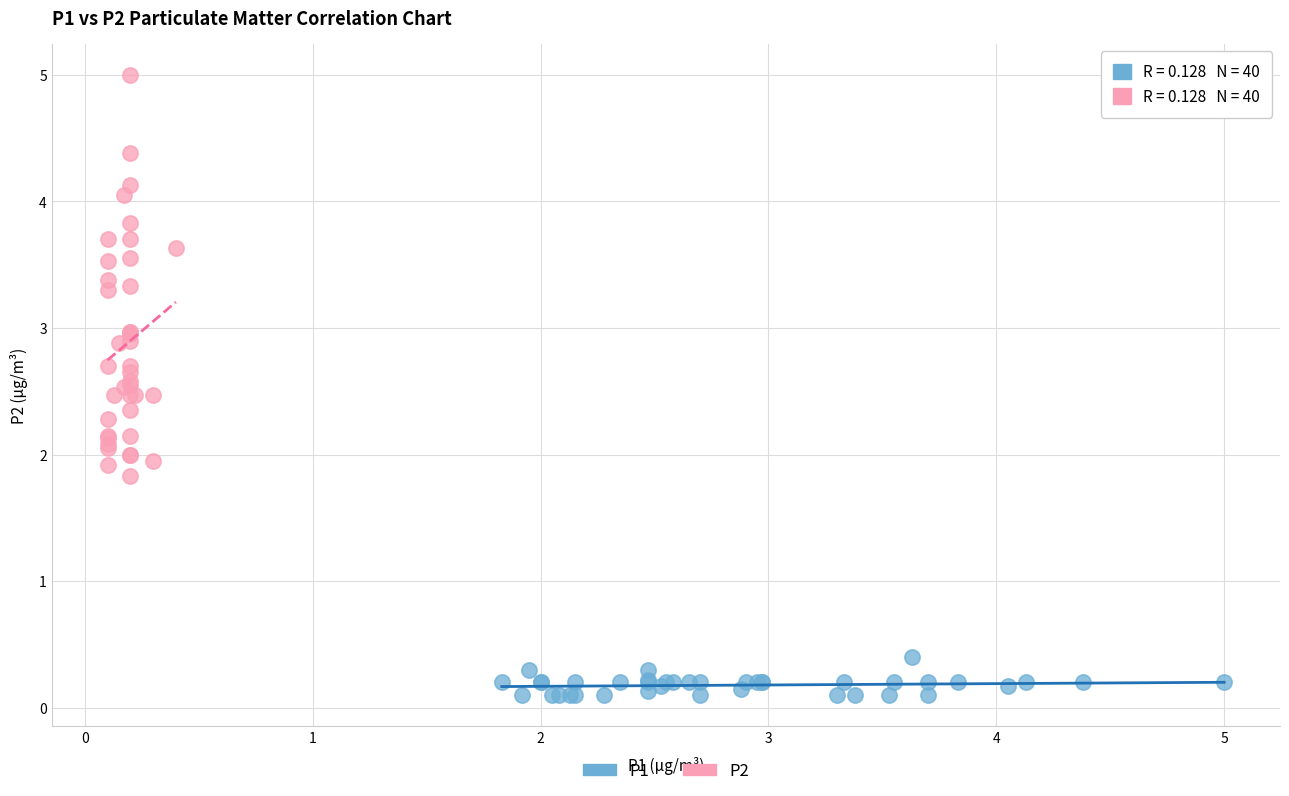

Which series has the widest spread of Y values?

P2